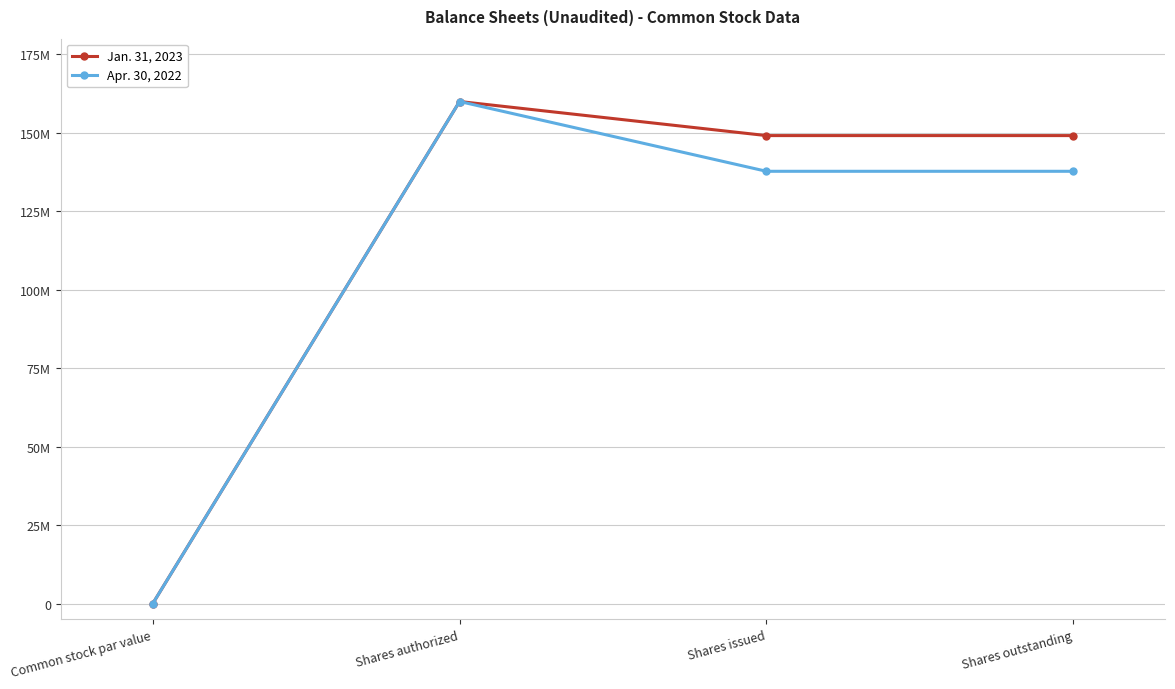

Which series has the largest range (max minus min)?

Jan. 31, 2023